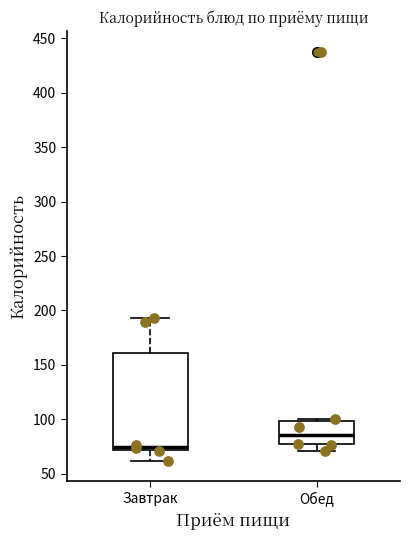

Comparing the boxes themselves (not the whiskers), which one is the tallest?

Завтрак